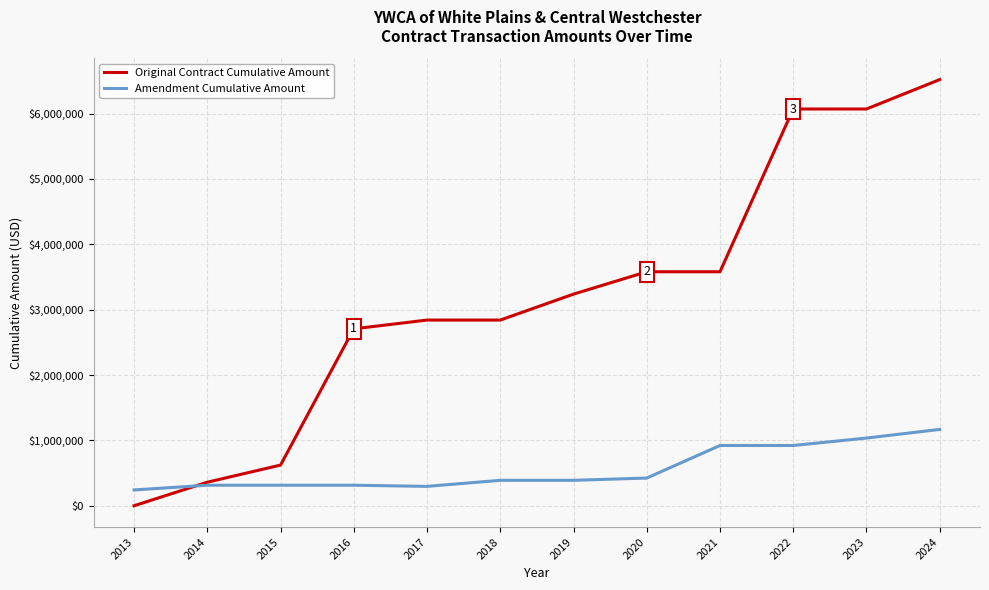

The value of Original Contract Cumulative Amount at 2016 is 2706549. True or false?

True